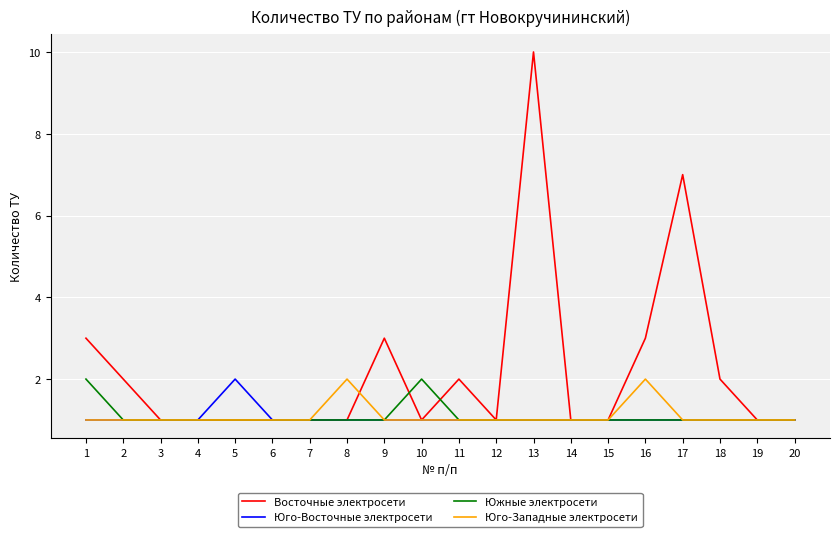

What is the maximum value shown in the chart?

10